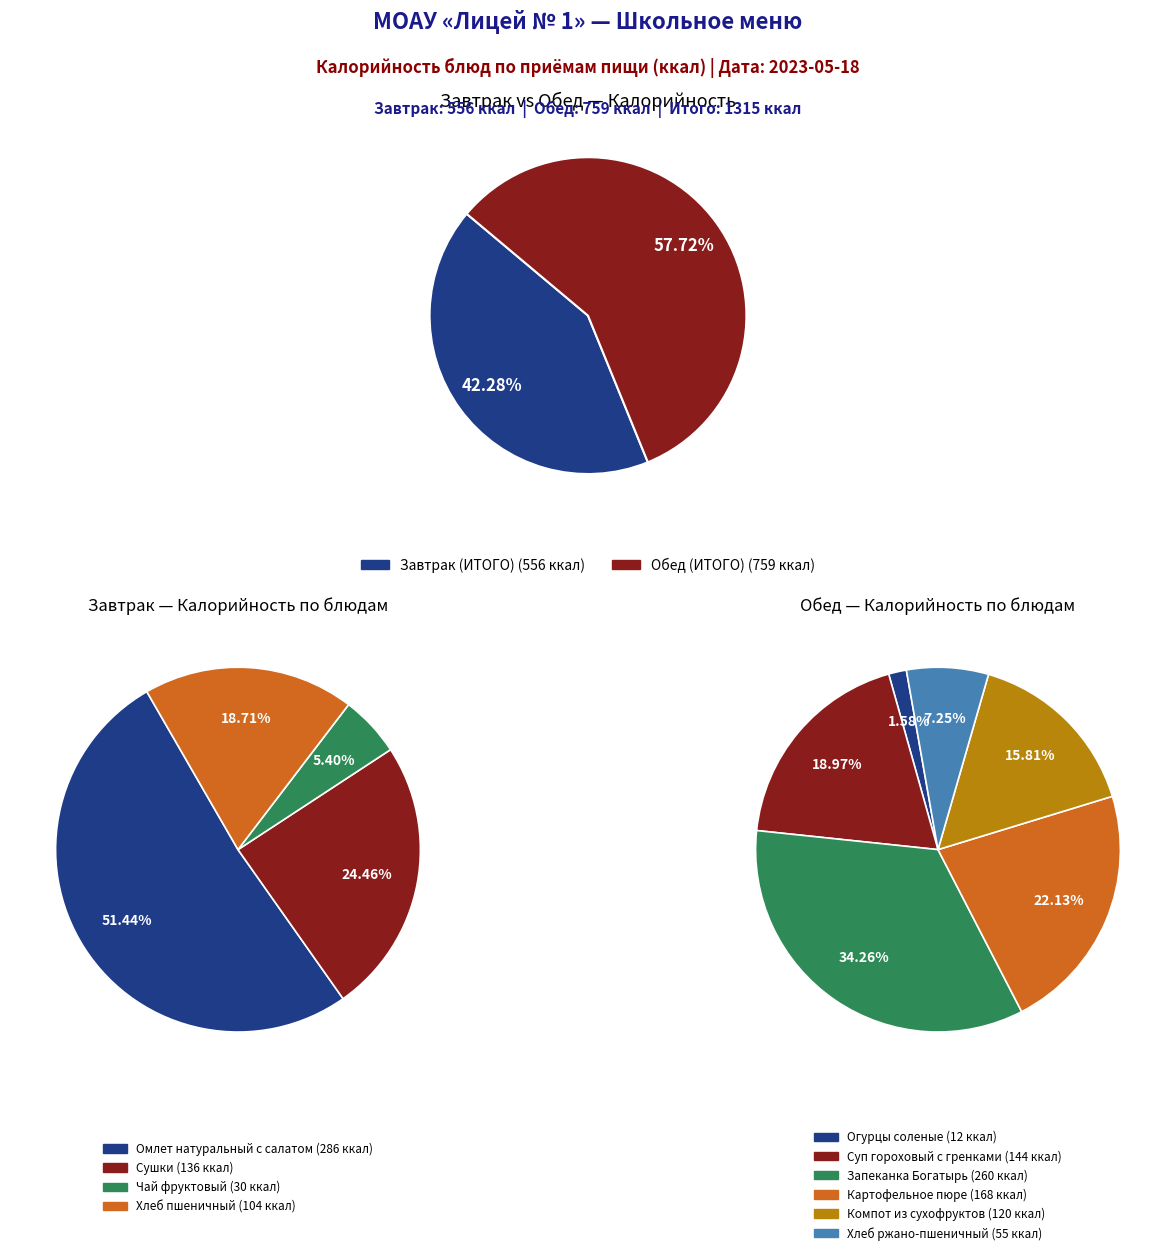

What percentage is the Завтрак (ИТОГО) slice, to the nearest percent?

42%